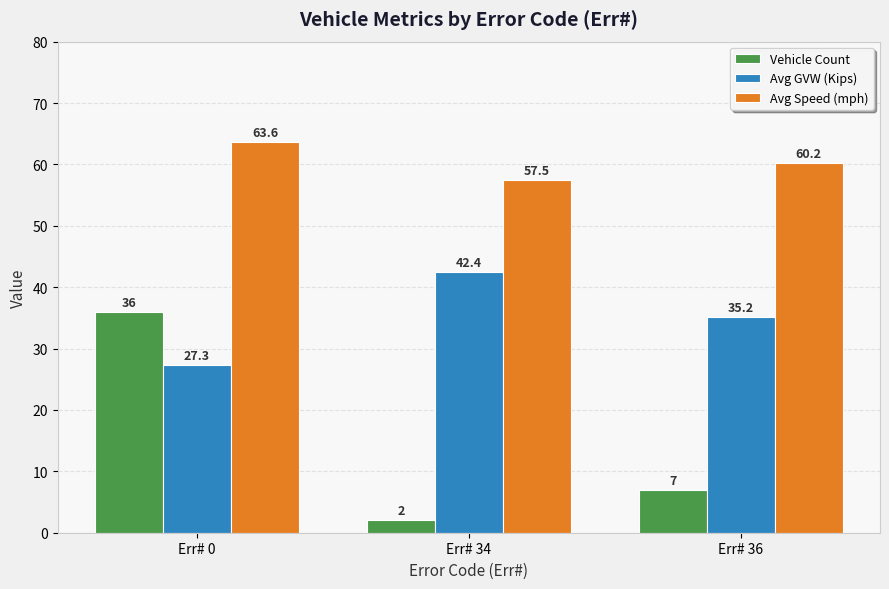

Between Err# 0 and Err# 36, which series saw the biggest shift?

Vehicle Count